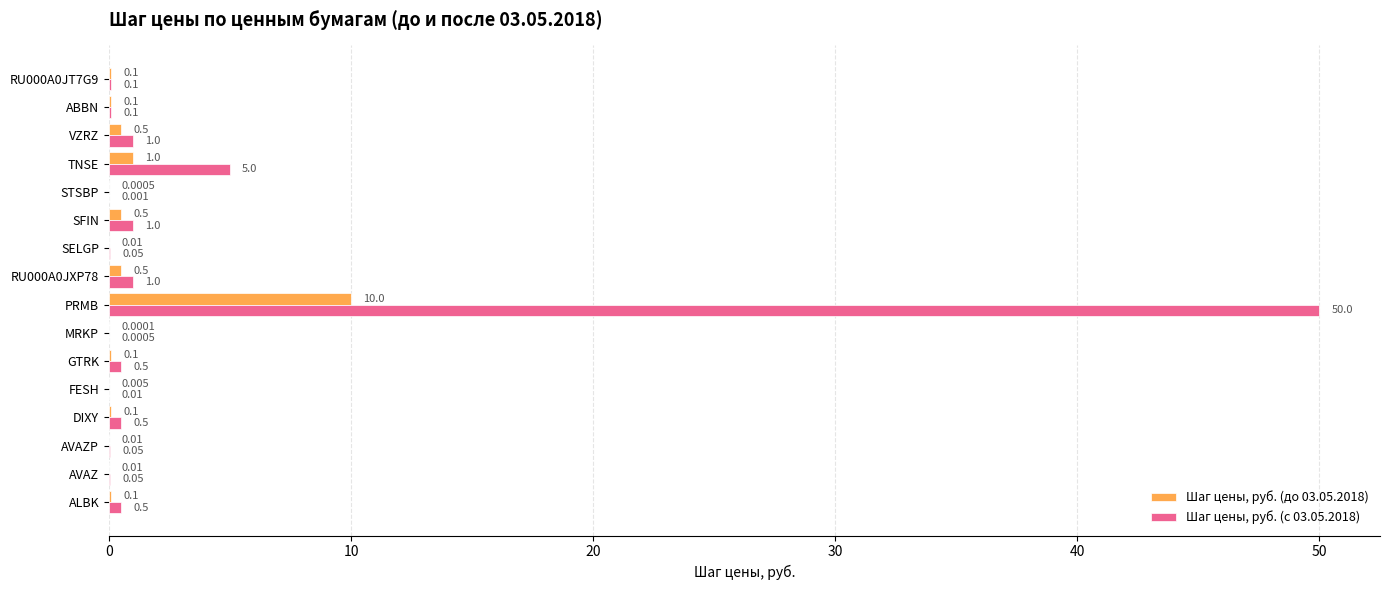

What are all the series names shown in the legend?

Шаг цены, руб. (до 03.05.2018), Шаг цены, руб. (с 03.05.2018)